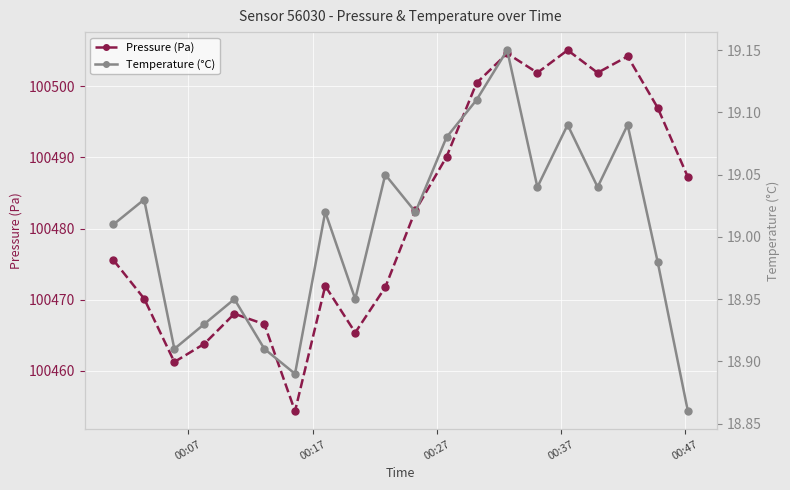

True or false: Temperature (°C) and Pressure (Pa) cross at least once.

False